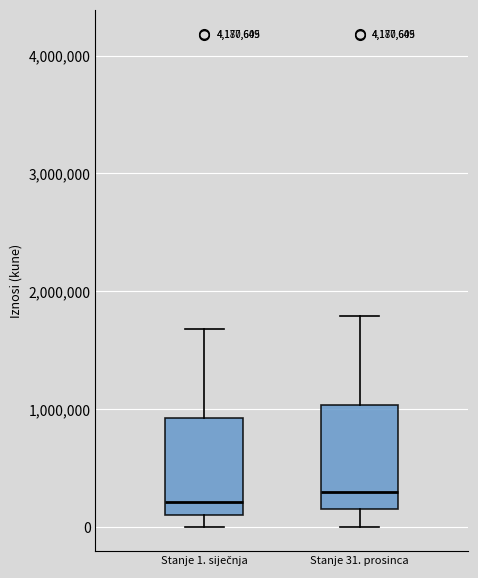

Where is the lower edge of the box for Stanje 31. prosinca on the y-axis? The values are not printed on the chart, so give them approximately, as read against the axis.

200000